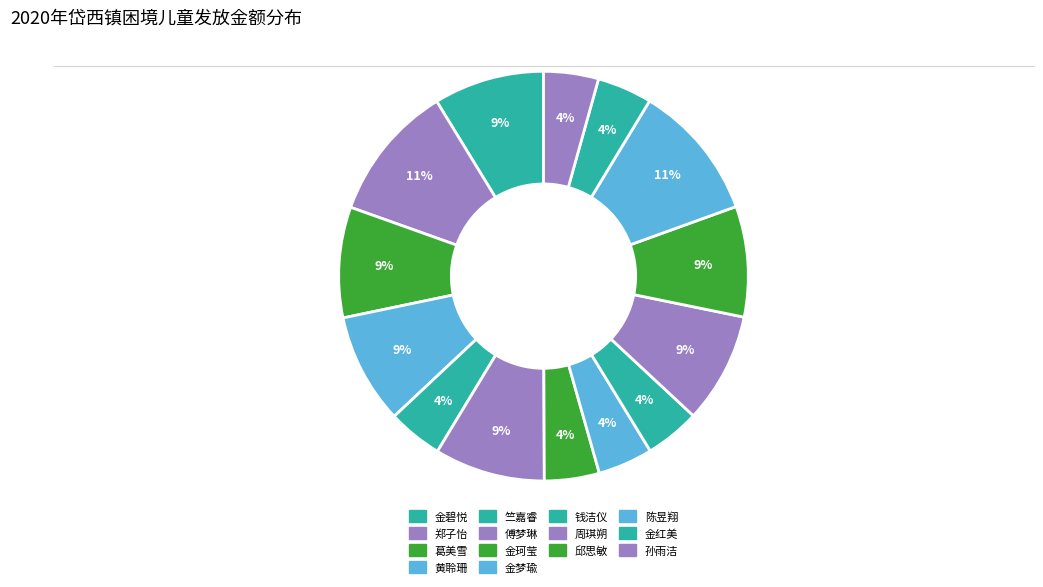

Count the number of slices in the pie.

14